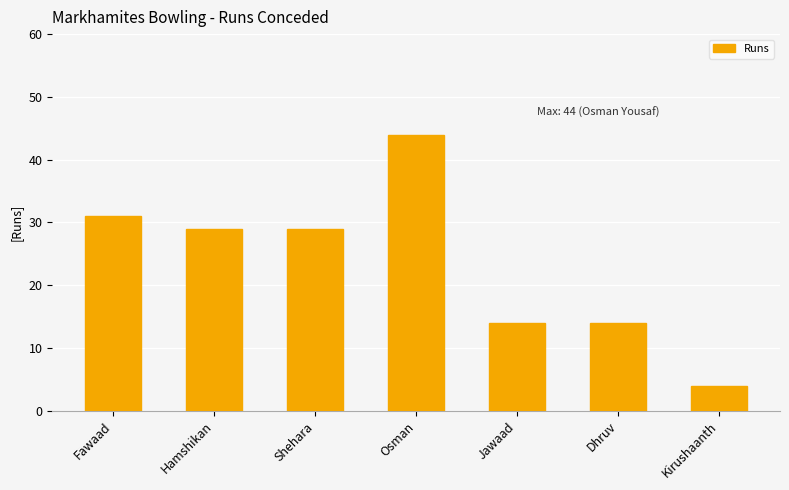

What position from the left is Hamshikan?

2